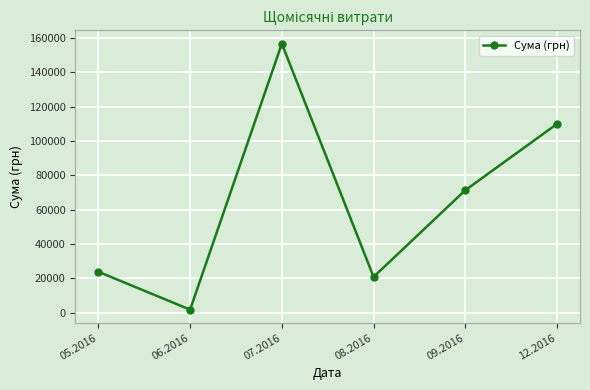

Which has a higher value, 06.2016 or 08.2016?

08.2016